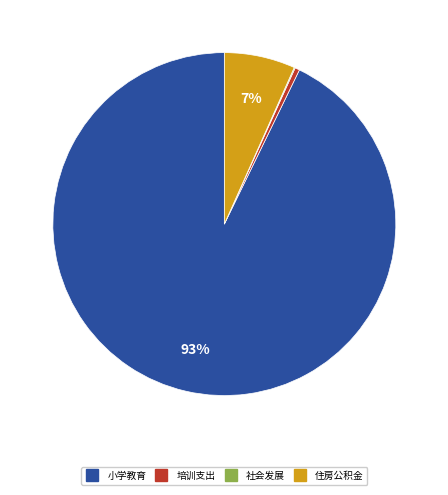

What is the majority slice?

小学教育